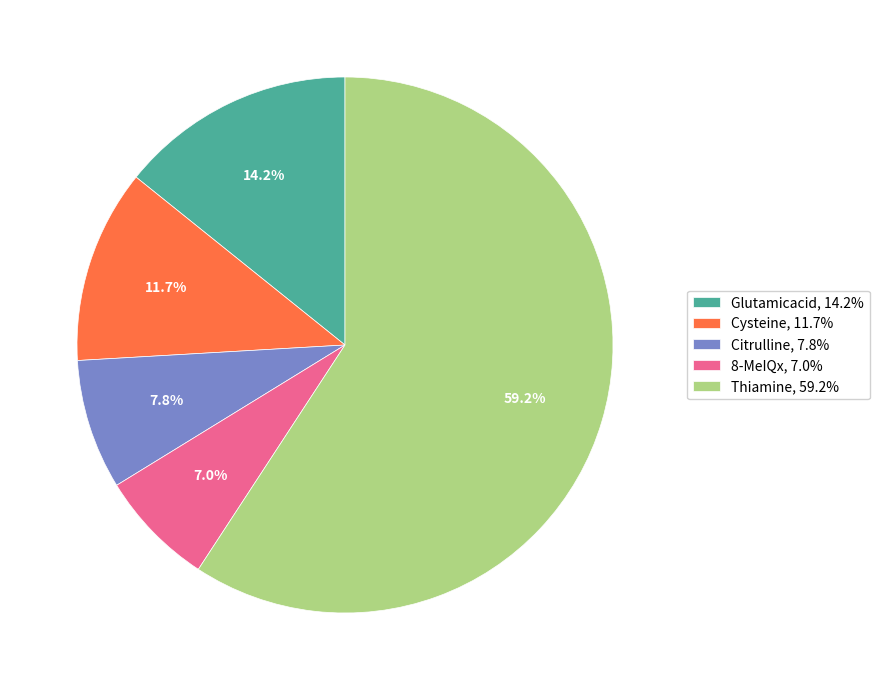

Which has a higher value, Citrulline, 7.8% or 8-MeIQx, 7.0%?

Citrulline, 7.8%